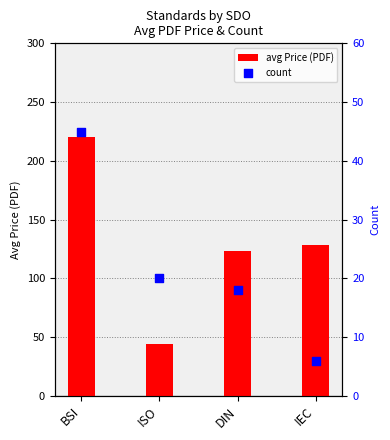

Which series has the largest total across all categories?

avg Price (PDF)